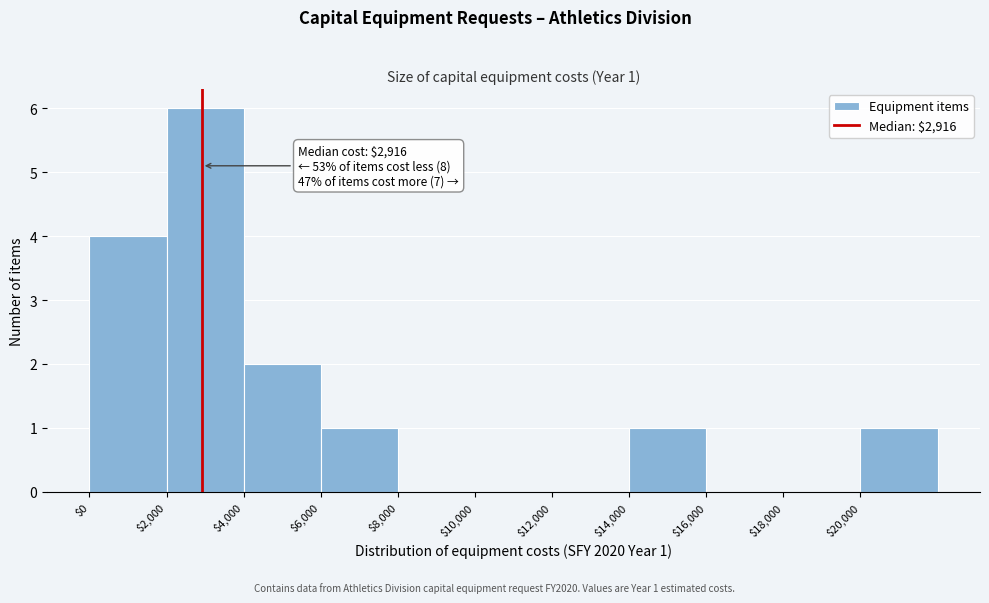

Over which range of the x-axis is the bar tallest?

2000 to 4000